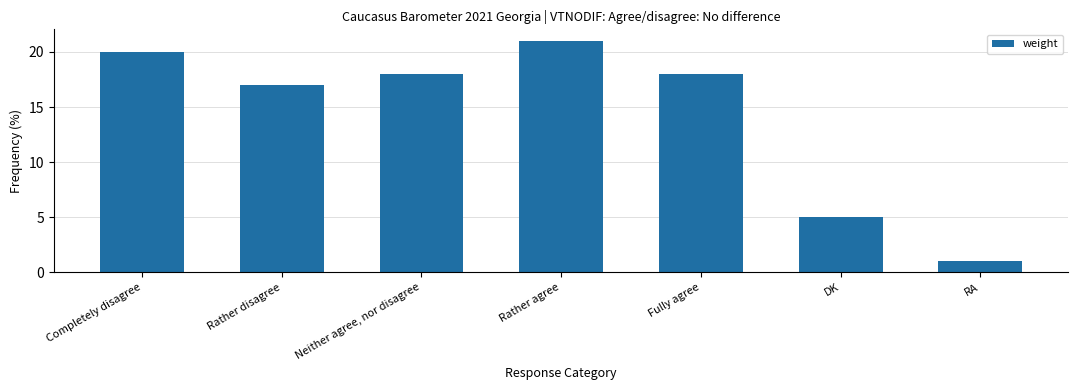

The value at Fully agree is 18. True or false?

True